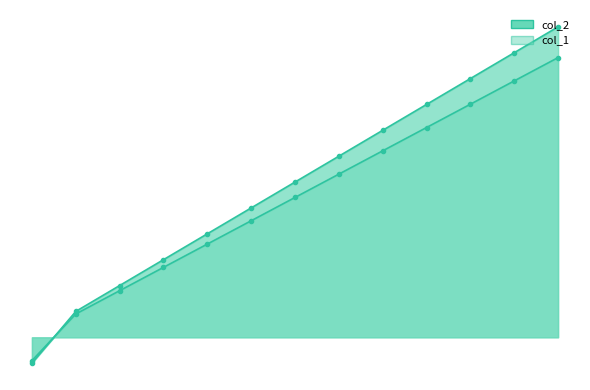

Between 2011-11-11 and 2009-09-09, which is larger?

2011-11-11